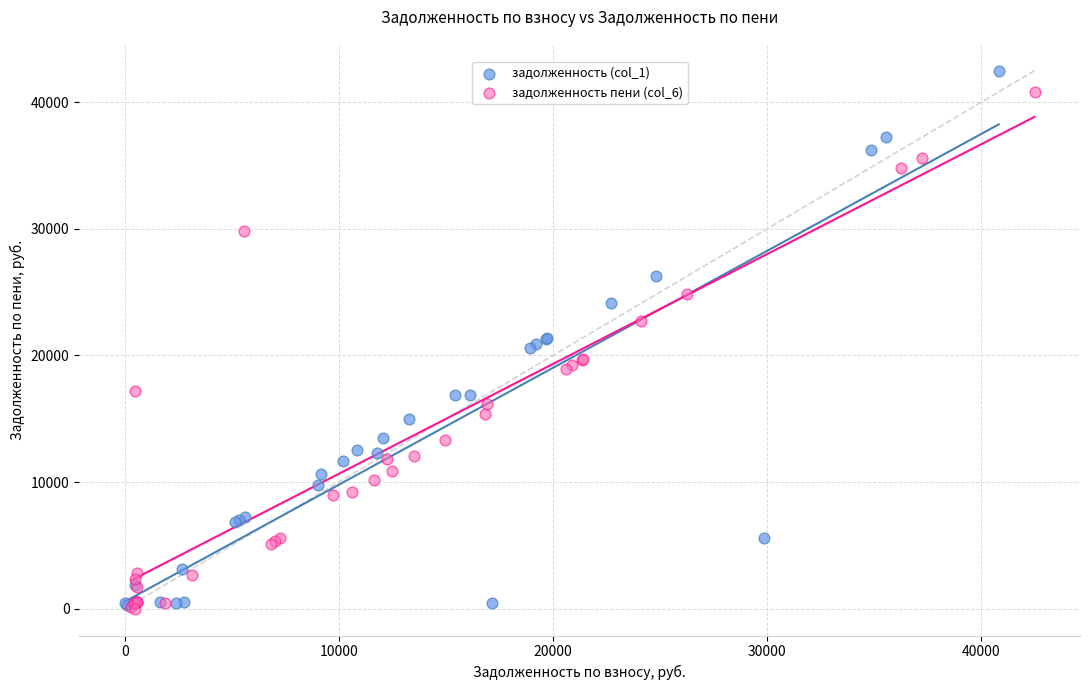

Which series has the largest Y range (max minus min)?

задолженность (col_1)